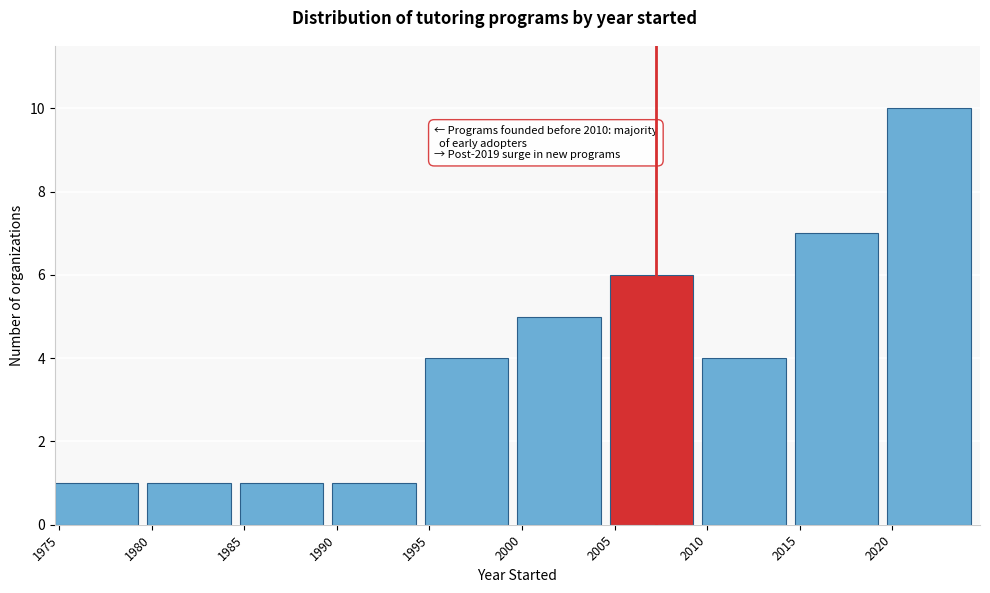

Over which range of the x-axis is the bar tallest?

2020 to 2025